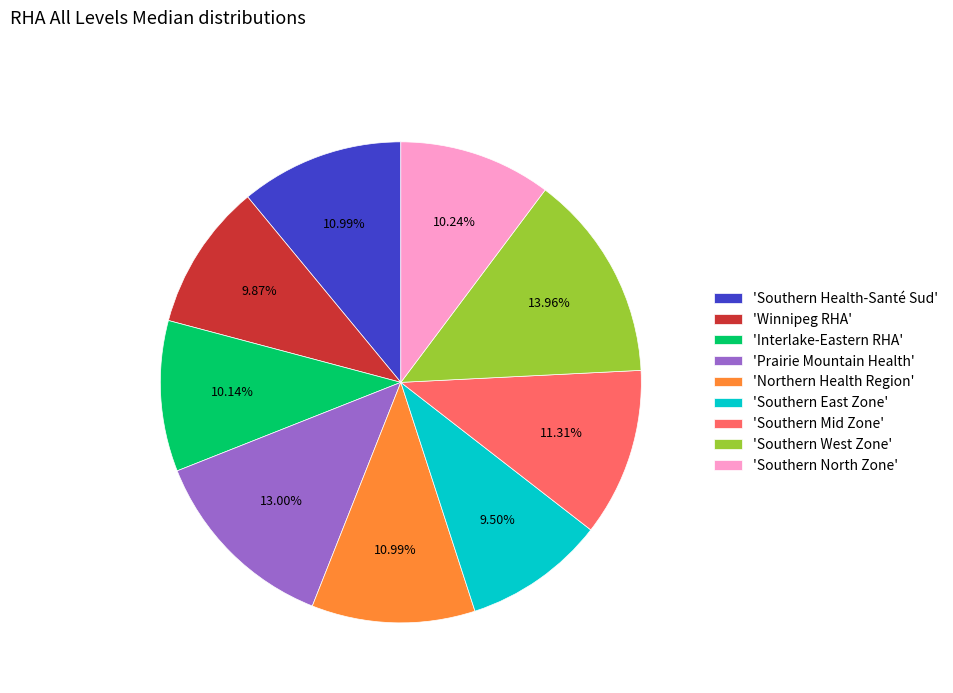

To the nearest percent, what is the average slice percentage?

11%